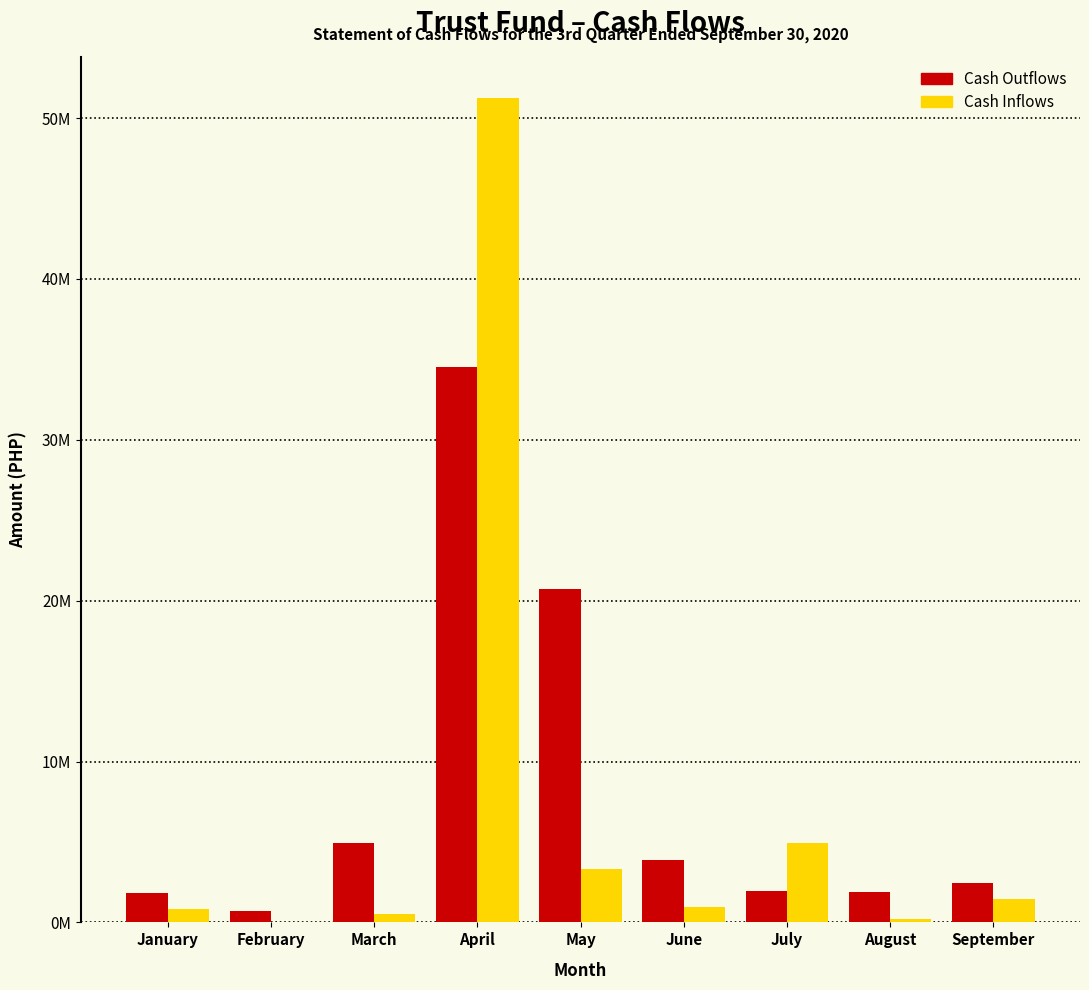

What are all the series names shown in the legend?

Cash Outflows, Cash Inflows